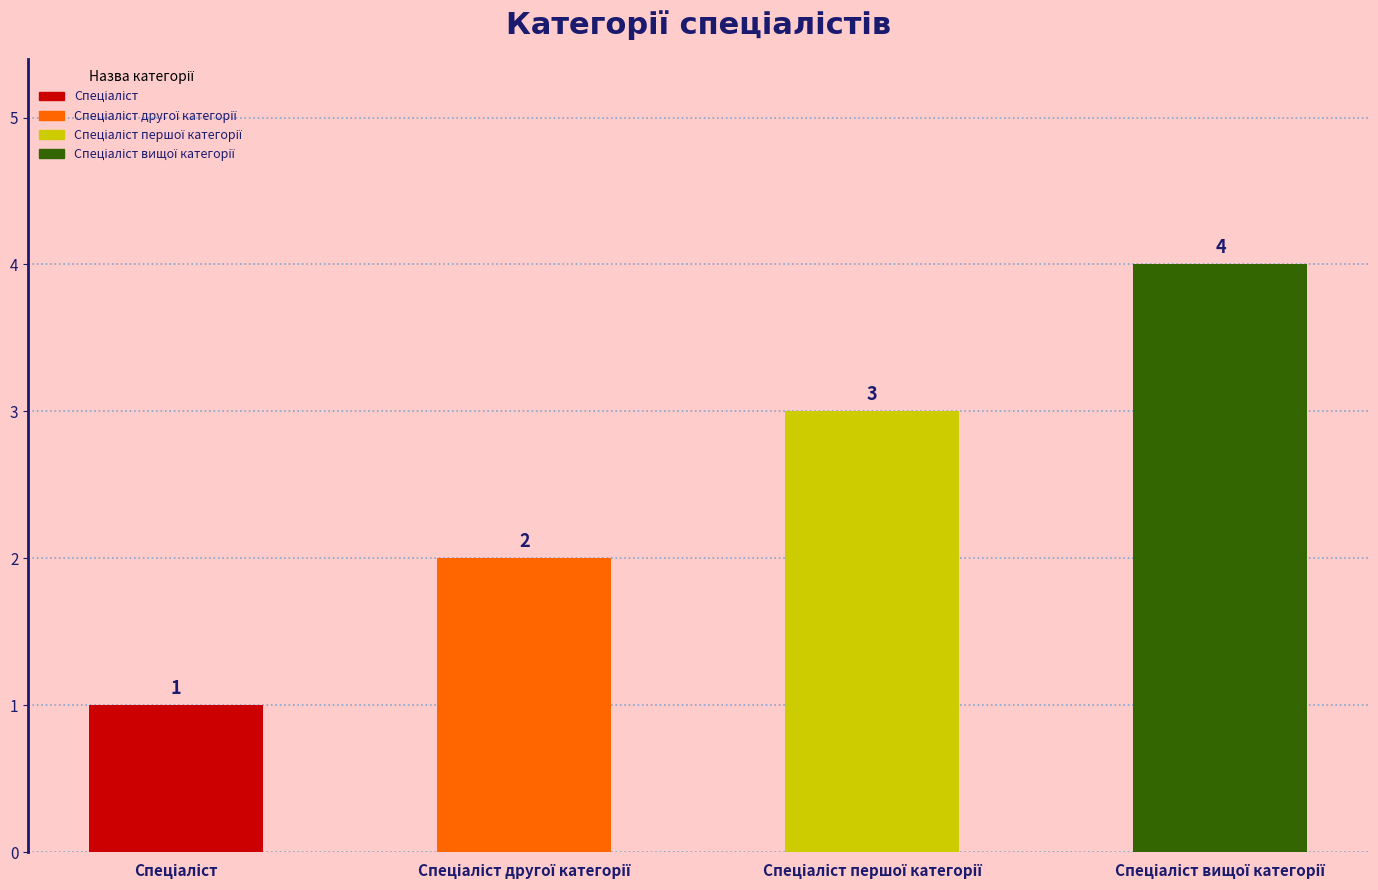

Reading left to right, list all the values displayed in this chart.

Спеціаліст=1	Спеціаліст другої категорії=2	Спеціаліст першої категорії=3	Спеціаліст вищої категорії=4